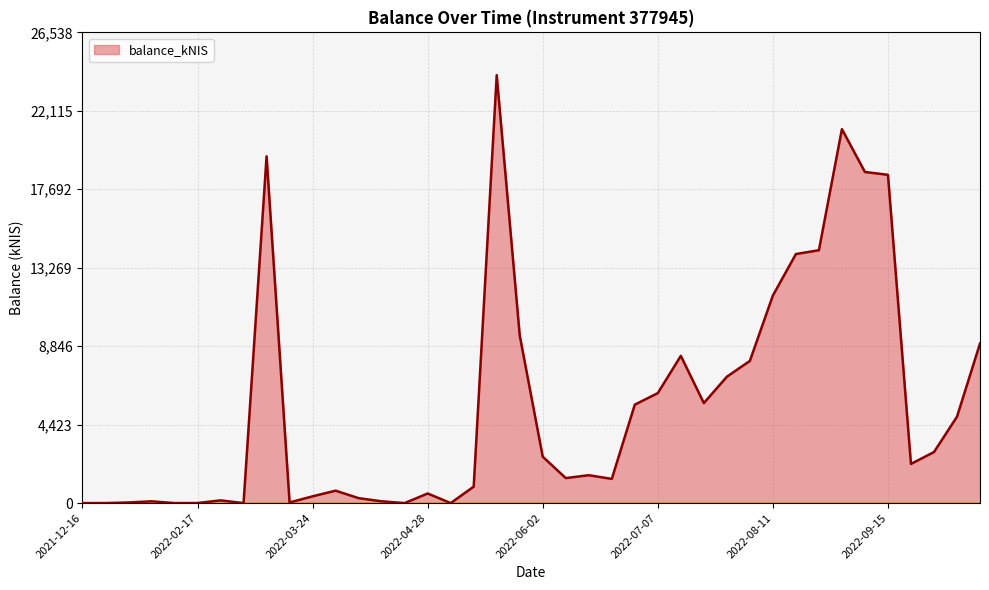

What is the difference between the maximum and minimum values?

24125.8